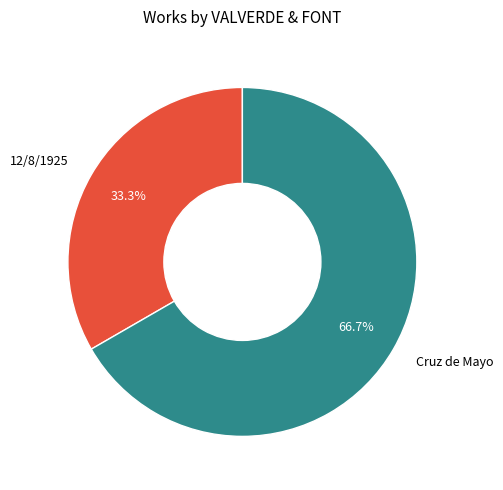

Is there any slice that represents more than half of the pie?

Yes